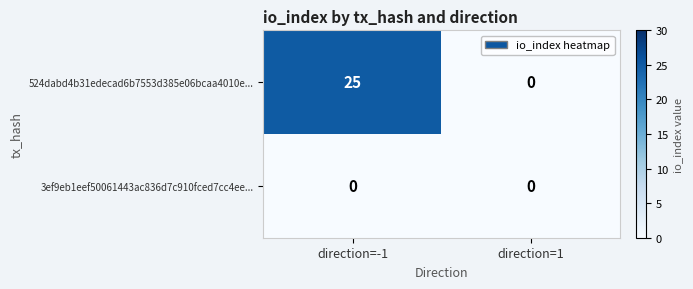

Which series changed the most between direction=-1 and direction=1?

524dabd4b31edecad6b7553d385e06bcaa4010e...